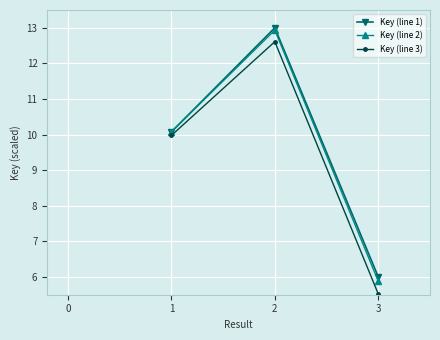

What is the total value across all series at 1?

30.1